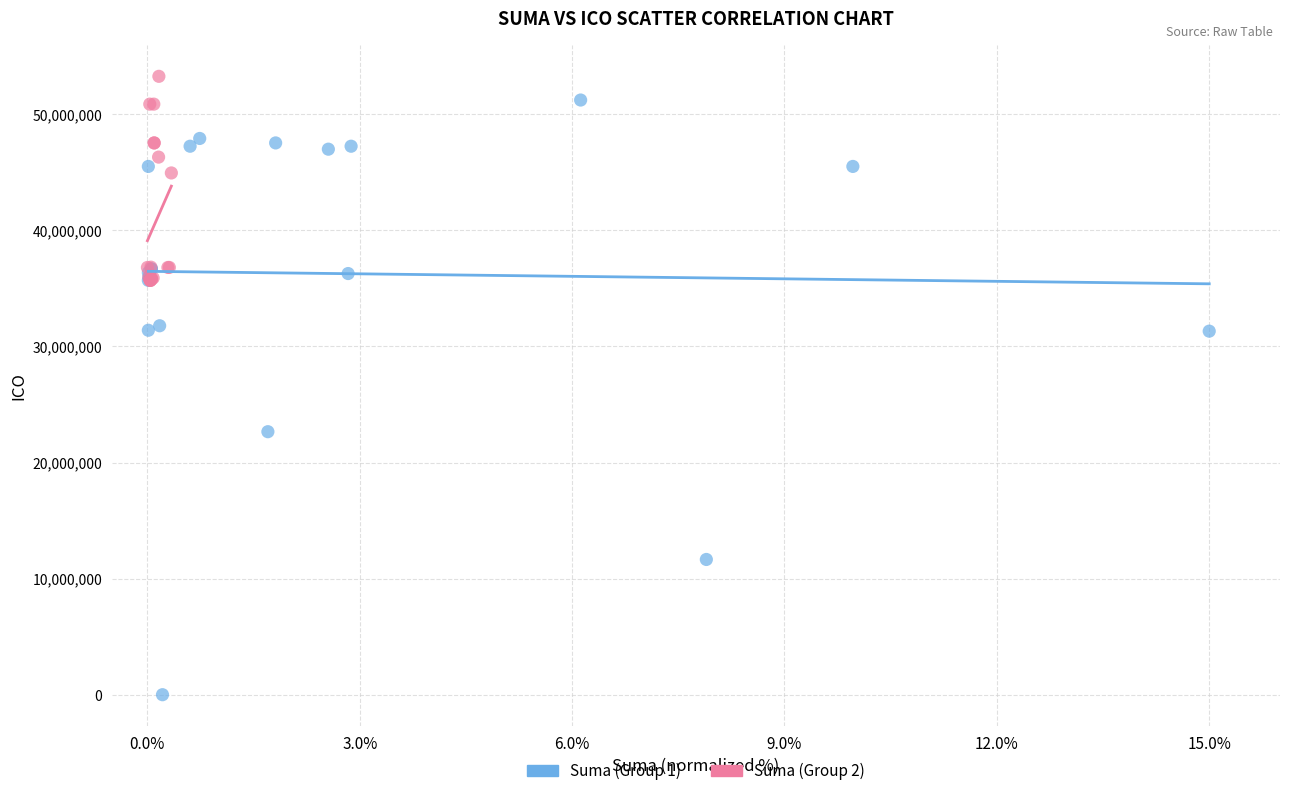

Which series has the largest Y range (max minus min)?

Suma (Group 1)